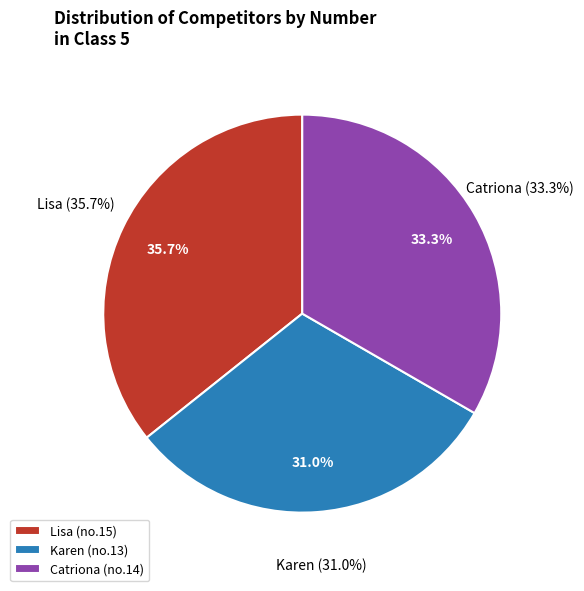

How many slices are in this pie chart?

3